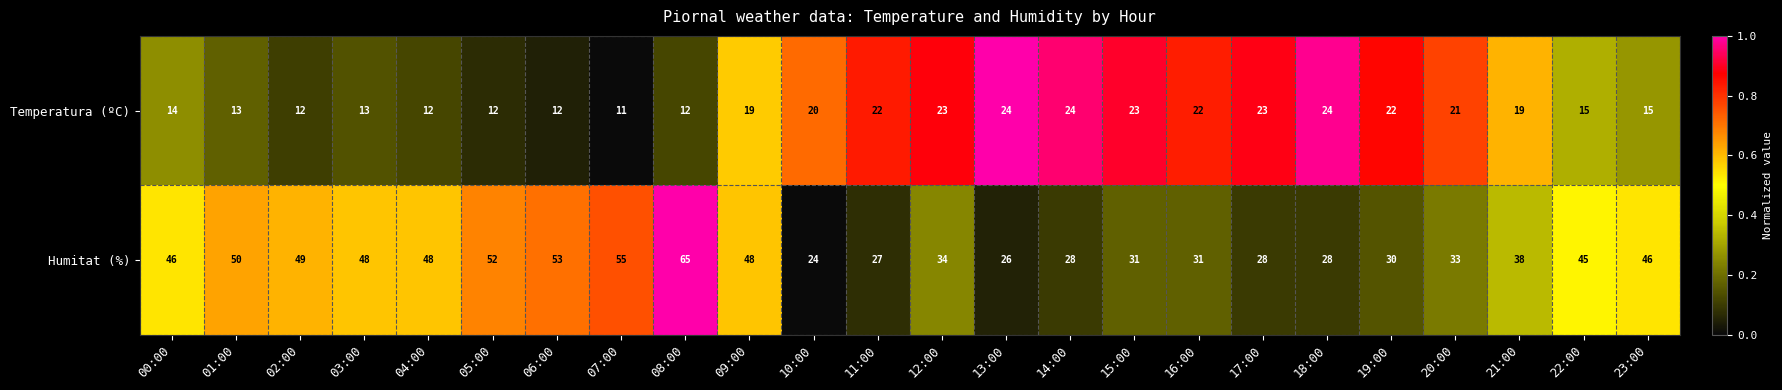

What is the difference between the highest and lowest values at 10:00?

4